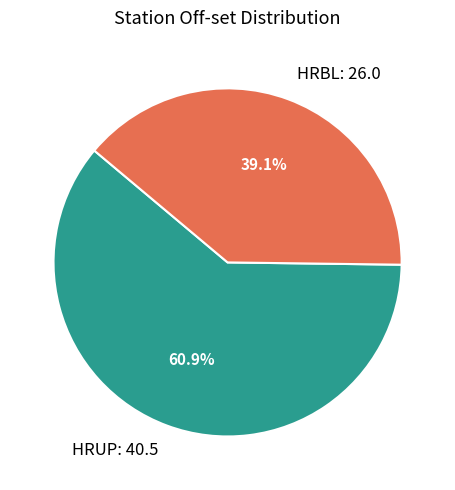

Approximately how many times larger is the value at HRUP compared to HRBL?

1.6